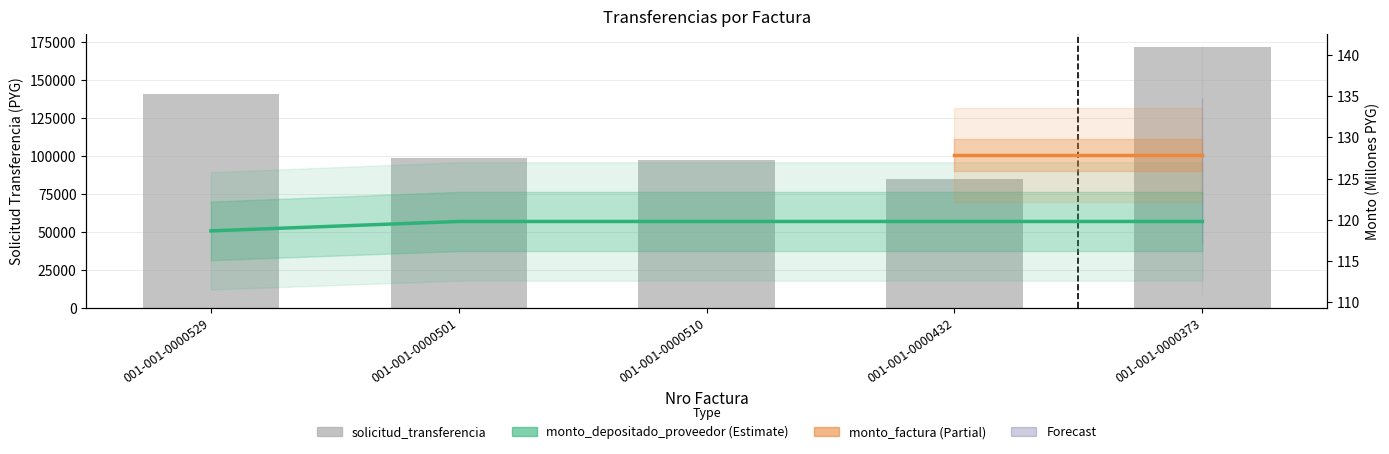

What is the sum of all solicitud_transferencia values?

594913.0